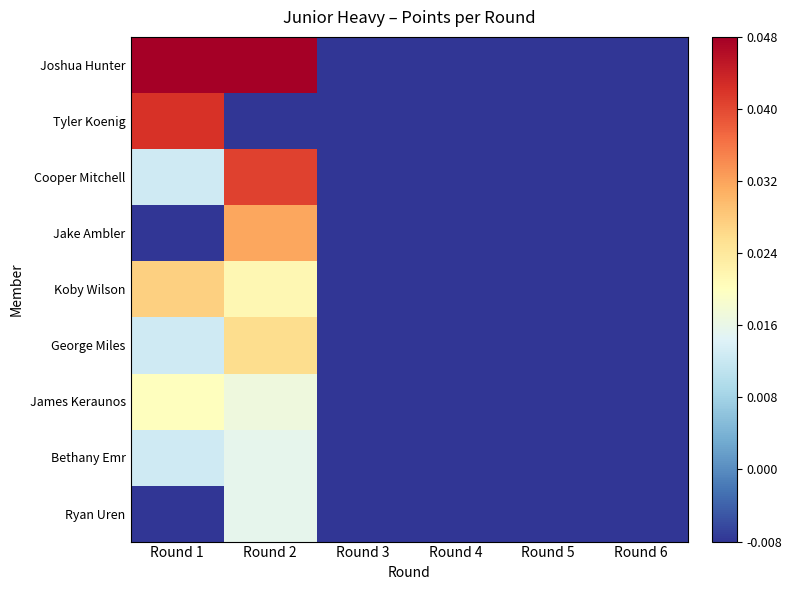

At how many categories does at least one series exceed 0?

2